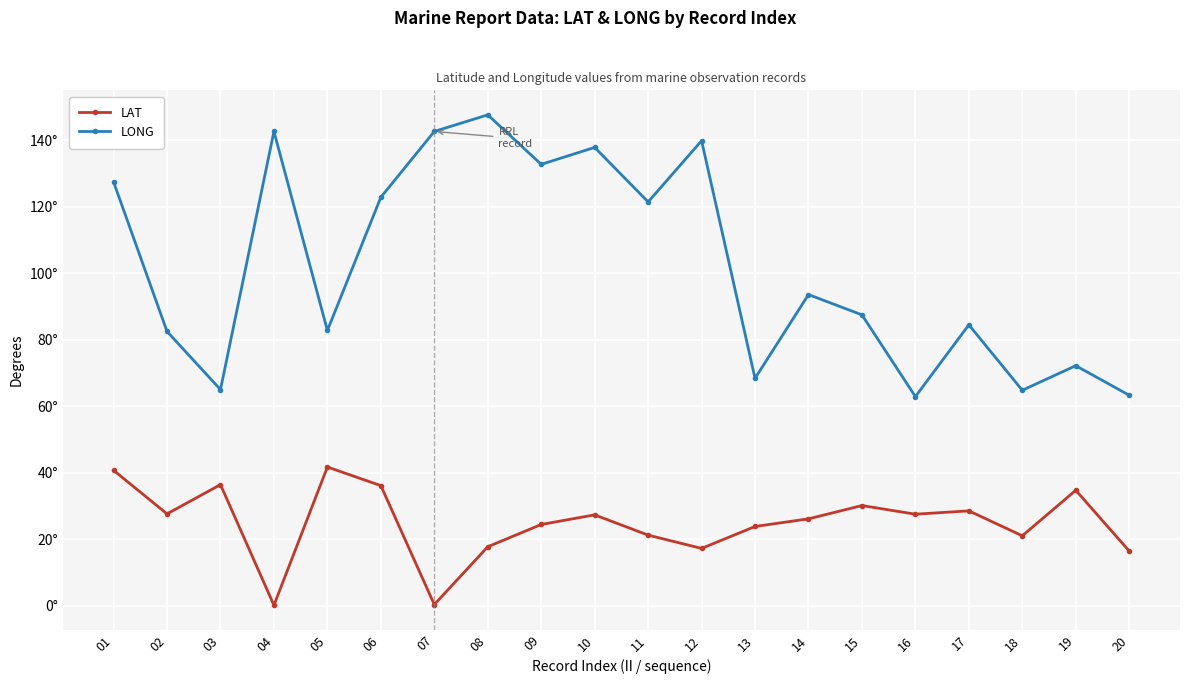

True or false: LAT has a value of 58.6 at 05.

False